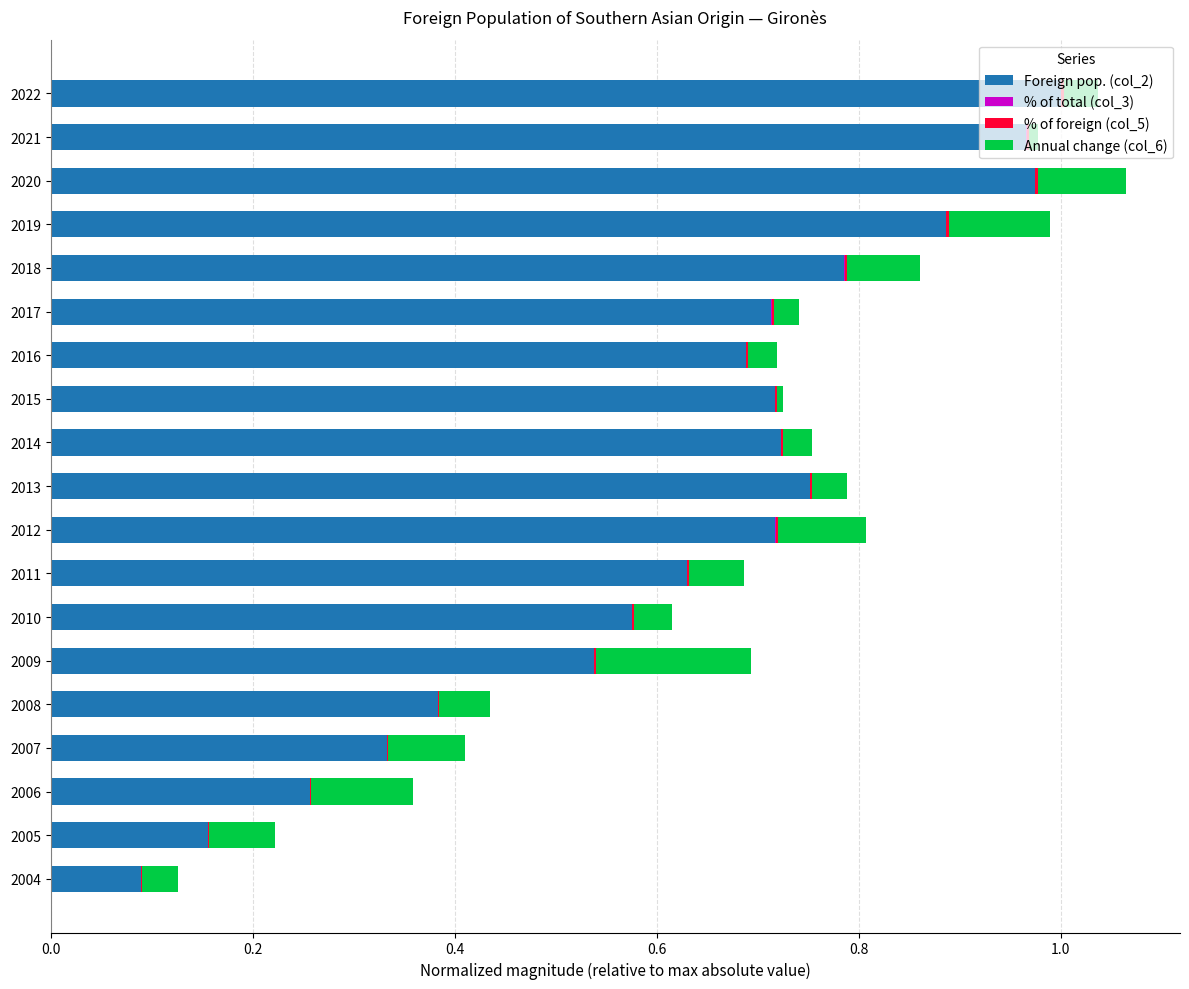

At which label does Foreign pop. (col_2) reach its peak?

2022